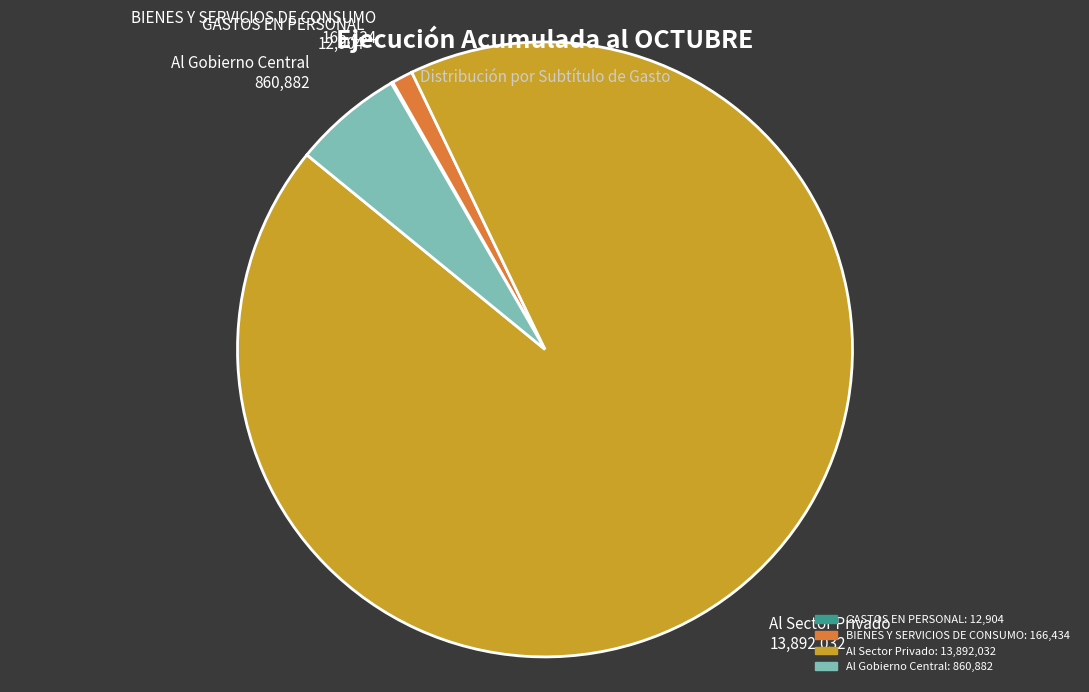

Is there a majority slice in this chart?

Yes